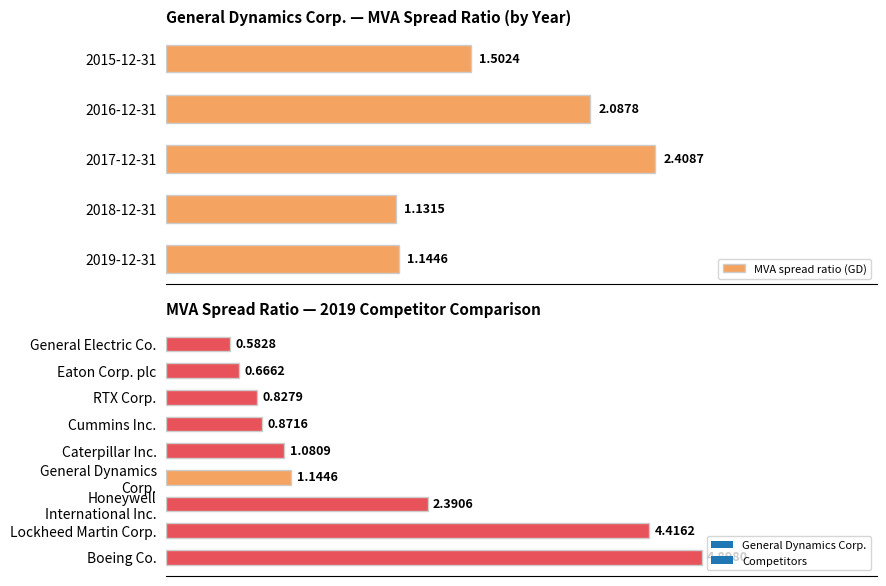

Which has a higher value, 0.0 or 1.5?

1.5